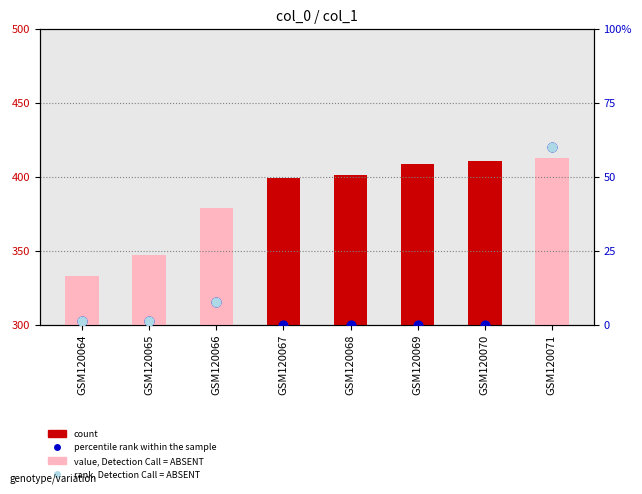

At which category is the sum across all series the highest?

GSM120071